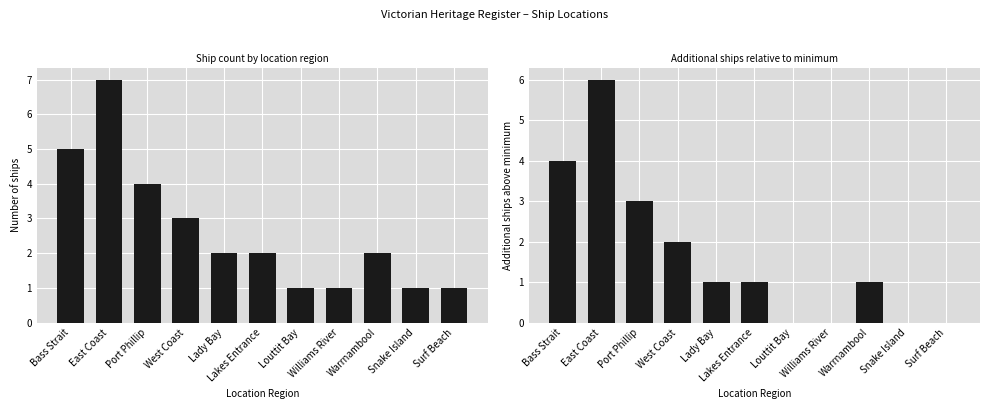

True or false: the data shows 4 at Bass Strait.

True